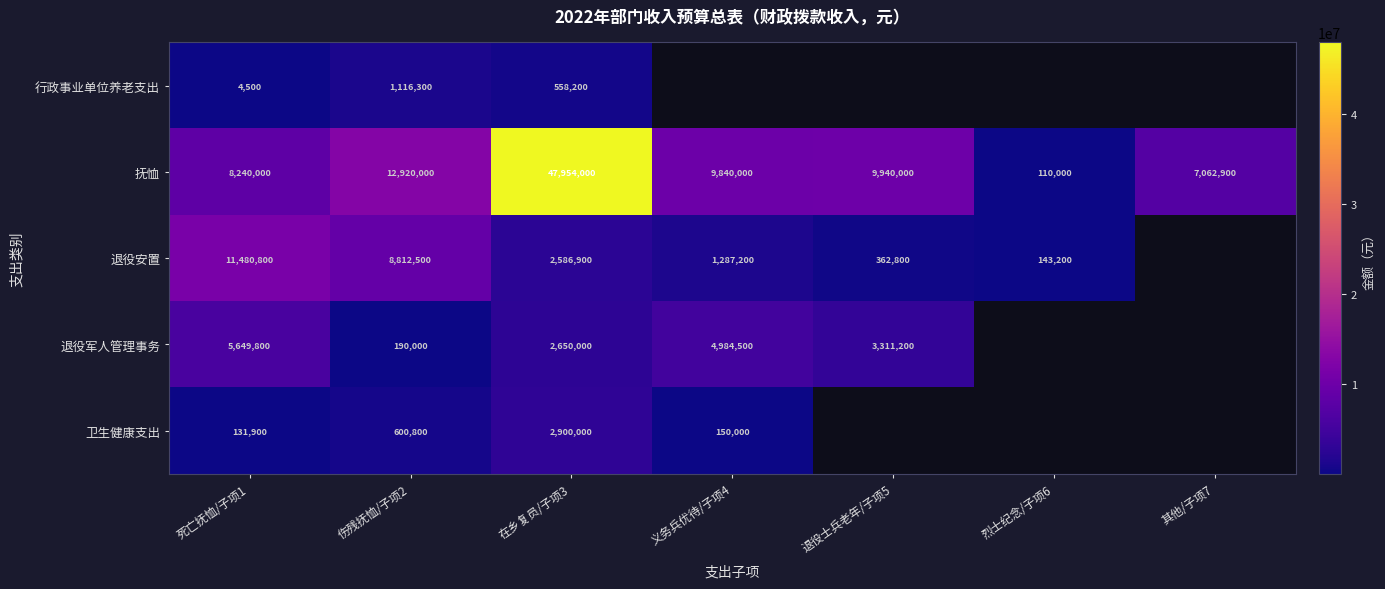

What is the total value across all series at 伤残抚恤/子项2?

23639600